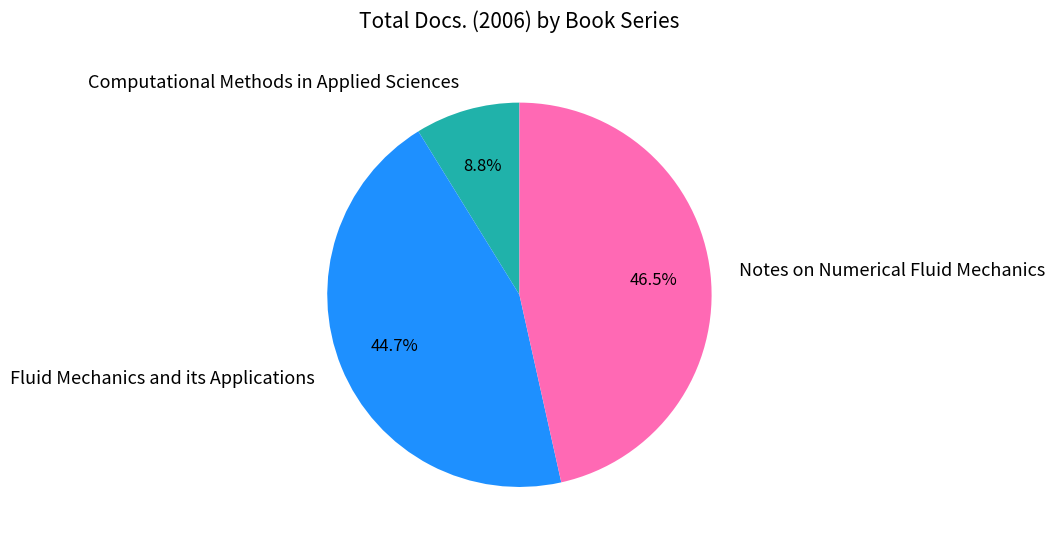

How many segments does this pie chart have?

3